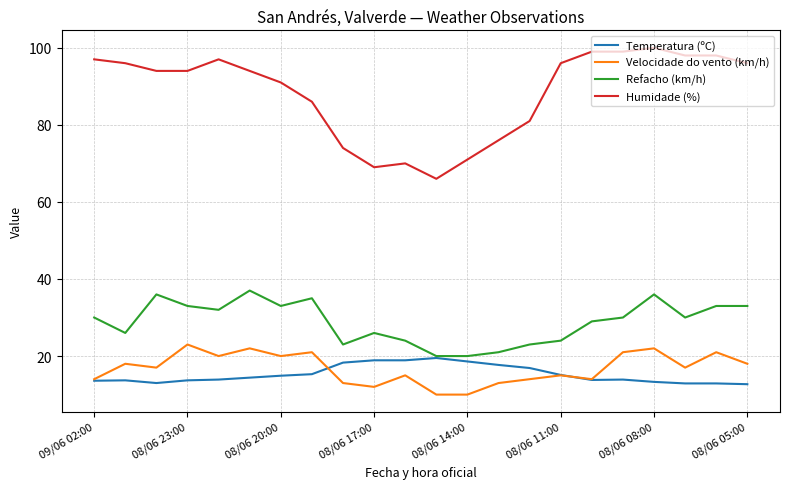

Which series has the largest total across all categories?

Humidade (%)